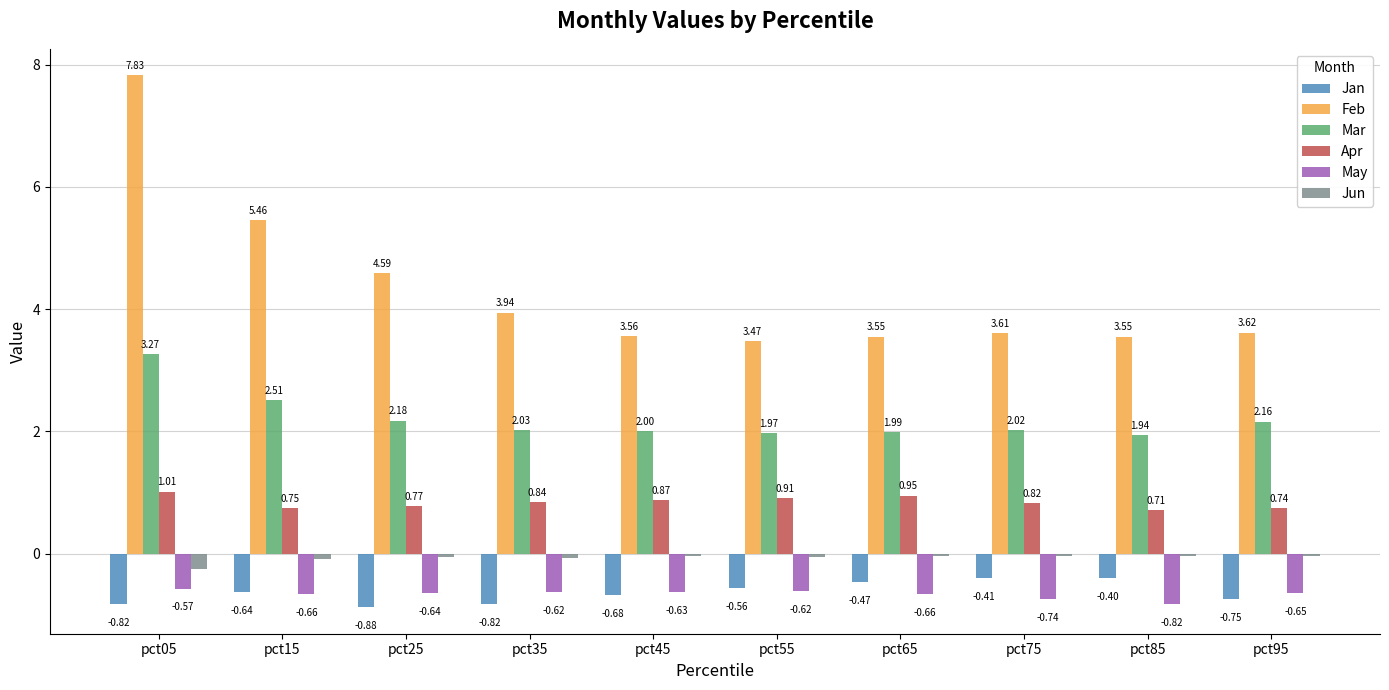

Which series has the largest range (max minus min)?

Feb